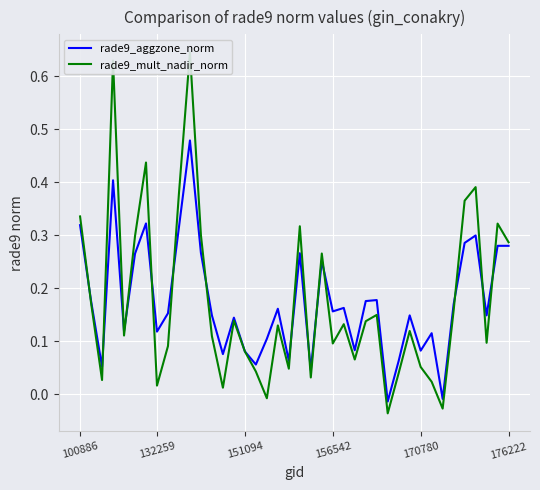

How many lines are shown in the chart?

2